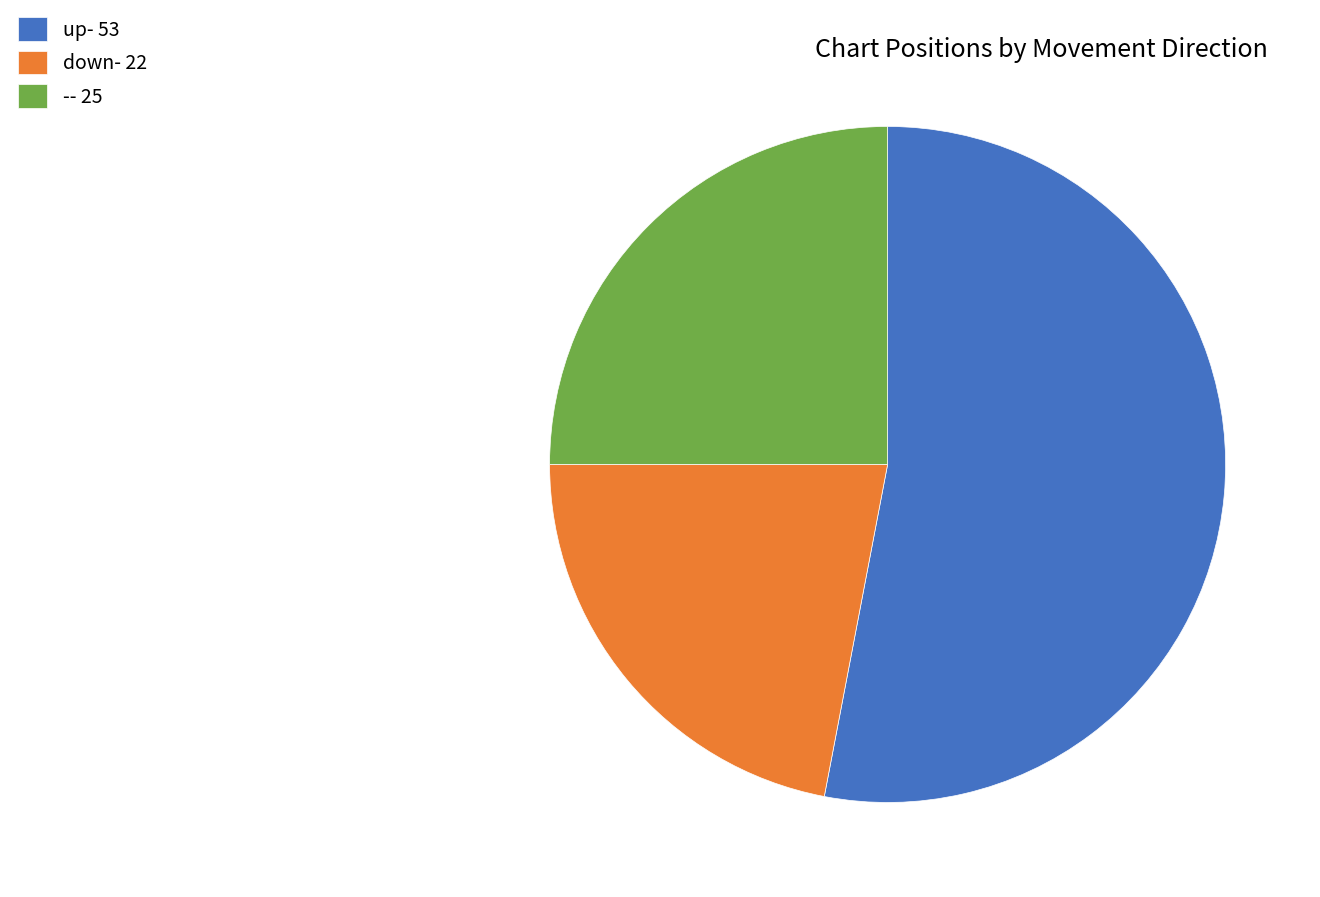

Is there a majority slice in this chart?

Yes